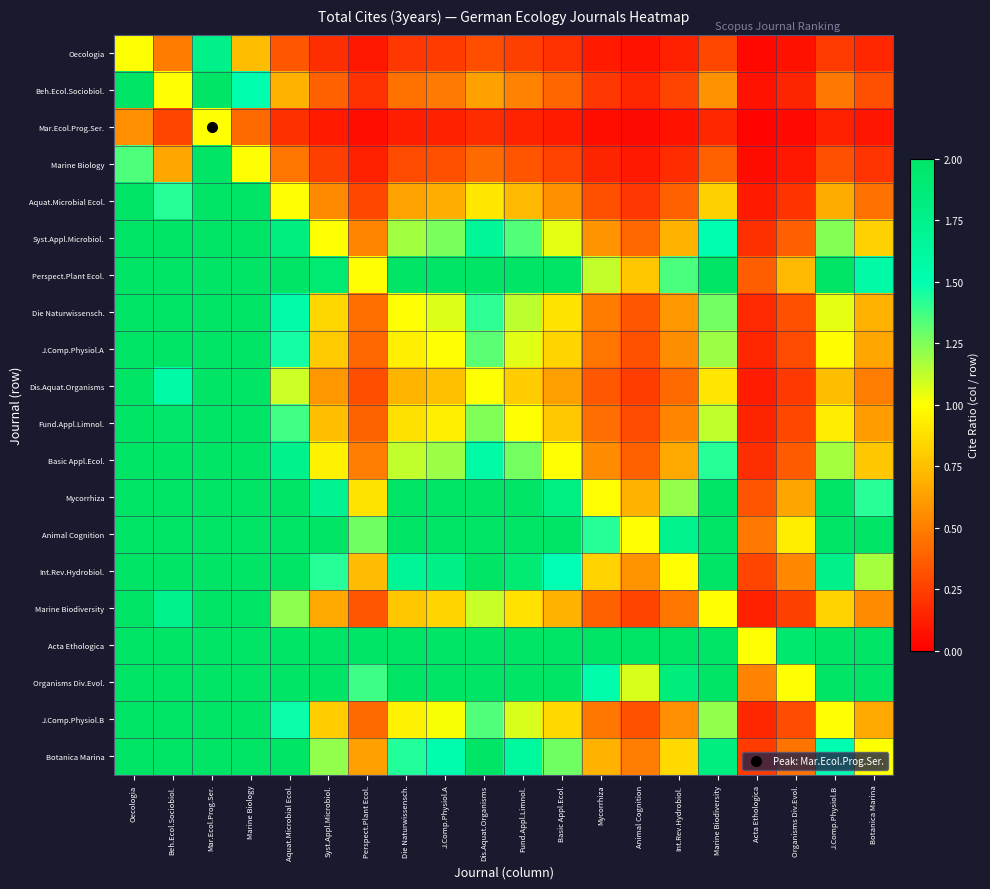

At Organisms Div.Evol., list the series in order from largest to smallest.

Acta Ethologica, Organisms Div.Evol., Animal Cognition, Perspect.Plant Ecol., Mycorrhiza, Int.Rev.Hydrobiol., Botanica Marina, Syst.Appl.Microbiol., Basic Appl.Ecol., Die Naturwissensch., J.Comp.Physiol.B, J.Comp.Physiol.A, Fund.Appl.Limnol., Marine Biodiversity, Dis.Aquat.Organisms, Aquat.Microbial Ecol., Beh.Ecol.Sociobiol., Marine Biology, Oecologia, Mar.Ecol.Prog.Ser.